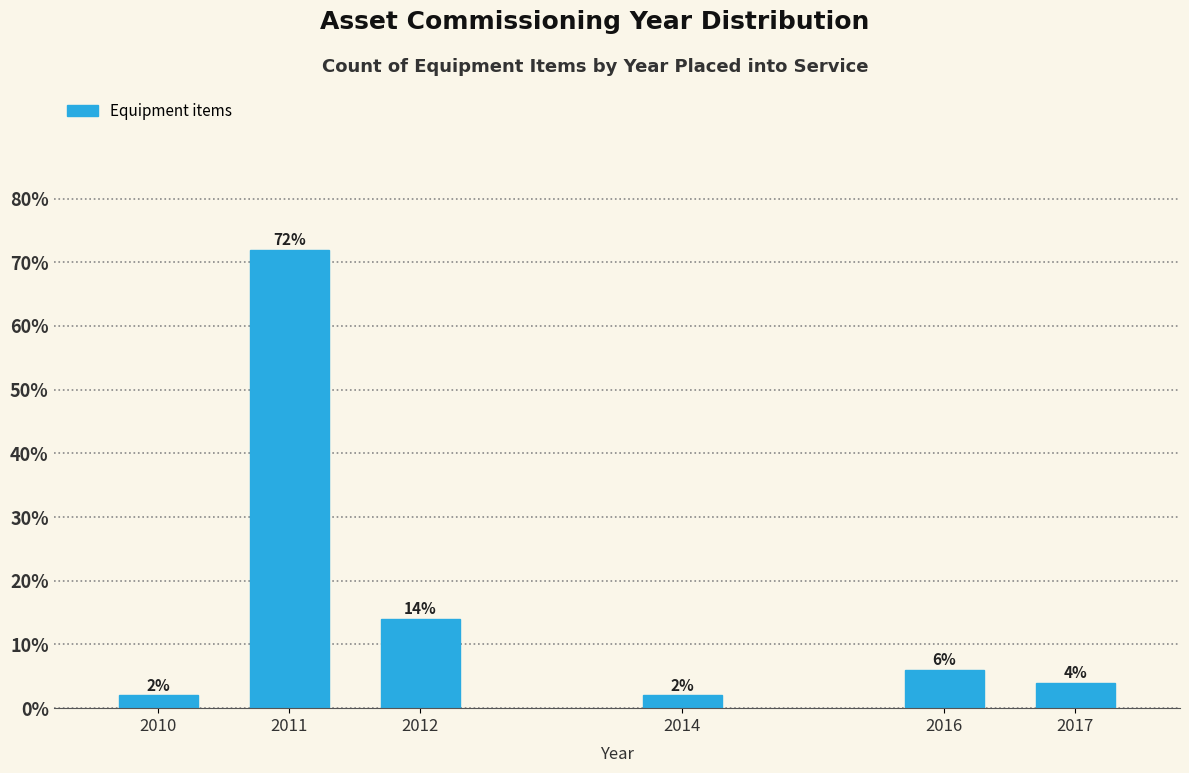

Reading left to right, extract all data points from this chart.

2.0	72.0	14.0	2.0	6.0	4.0